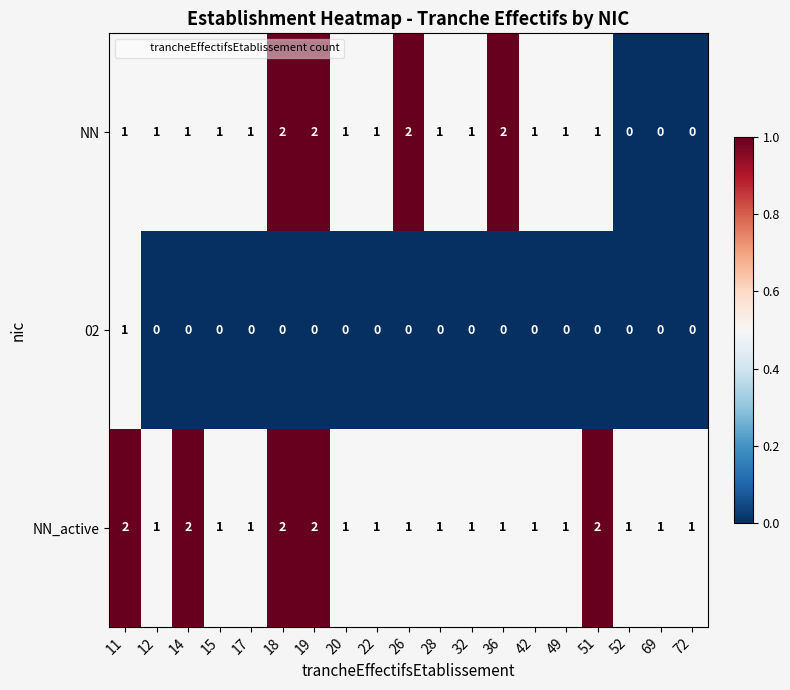

Count the 02 values in the range 0 to 1.

19